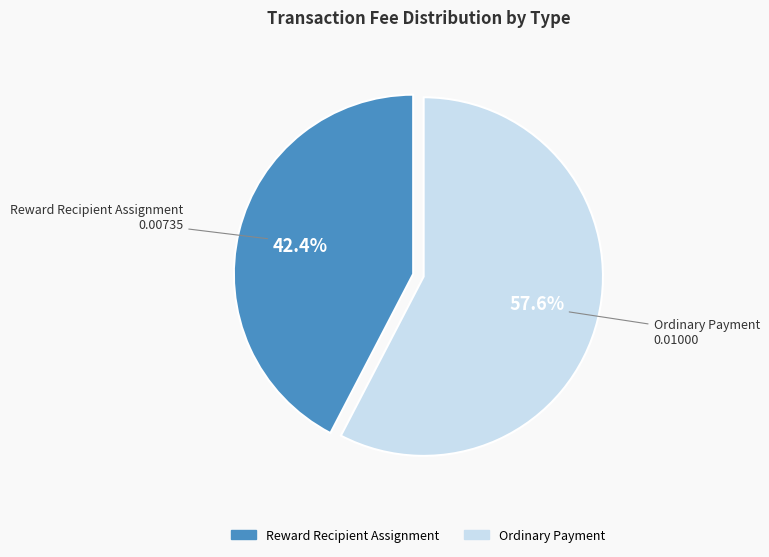

How many segments does this pie chart have?

2